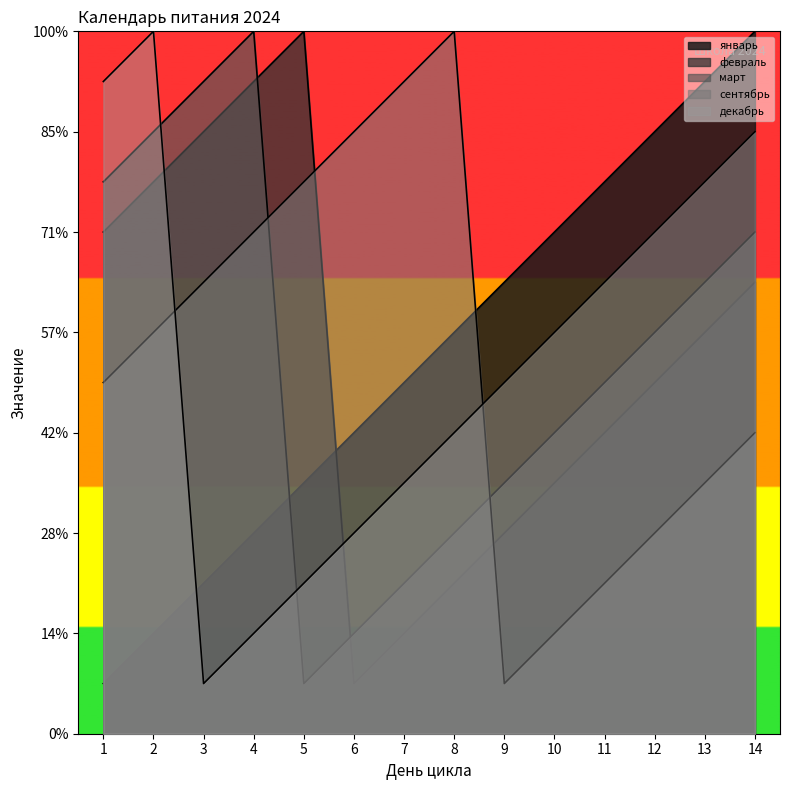

Reading right to left, extract all data points from this chart.

январь: 14	13	12	11	10	9	8	7	6	5	4	3	2	1
февраль: 9	8	7	6	5	4	3	2	1	14	13	12	11	10
март: 10	9	8	7	6	5	4	3	2	1	14	13	12	11
сентябрь: 6	5	4	3	2	1	14	13	12	11	10	9	8	7
декабрь: 12	11	10	9	8	7	6	5	4	3	2	1	14	13